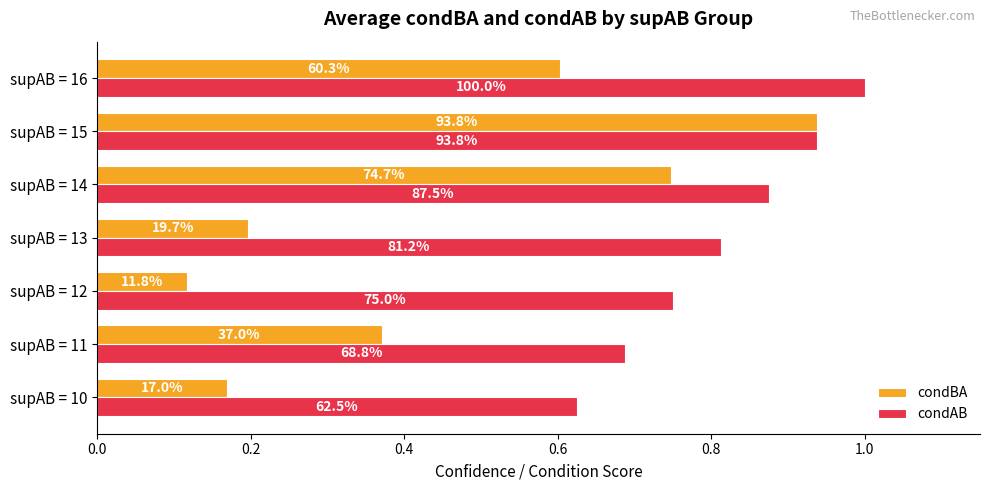

What are all the series names shown in the legend?

condBA, condAB